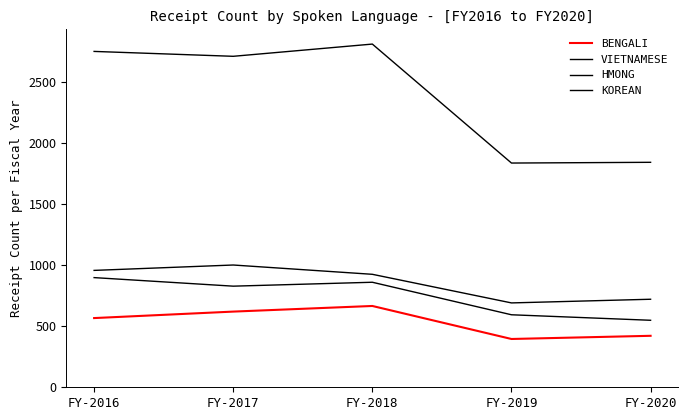

Where is HMONG nearest to the value 722?

FY-2017